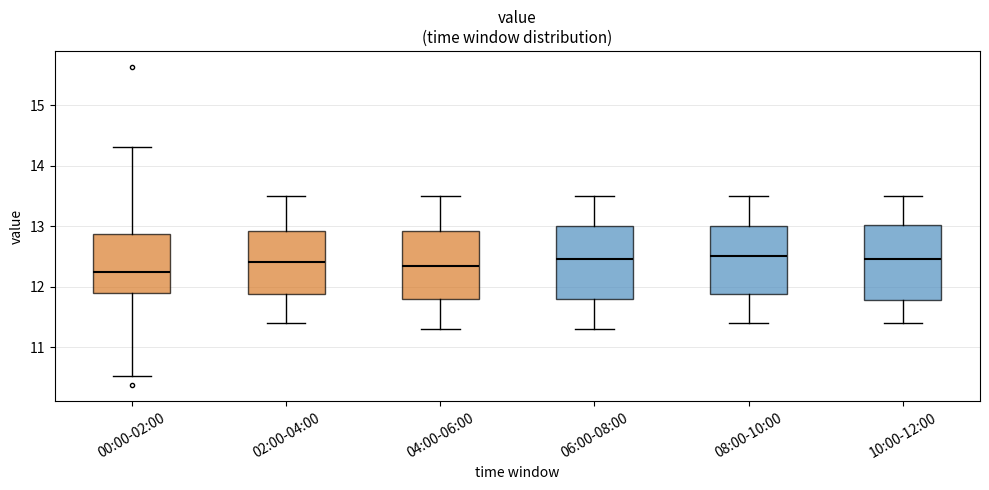

Reading left to right, transcribe this box plot: for each box, give where its median line is, the range the box spans, and where its two whiskers end, as read against the y-axis. The values are not printed on the chart, so give them approximately, as read against the axis.

00:00-02:00: median 12.3, box 11.9 to 12.9, whiskers 10.5 to 14.3
02:00-04:00: median 12.4, box 11.9 to 12.9, whiskers 11.4 to 13.5
04:00-06:00: median 12.4, box 11.8 to 12.9, whiskers 11.3 to 13.5
06:00-08:00: median 12.5, box 11.8 to 13.0, whiskers 11.3 to 13.5
08:00-10:00: median 12.5, box 11.9 to 13.0, whiskers 11.4 to 13.5
10:00-12:00: median 12.5, box 11.8 to 13.0, whiskers 11.4 to 13.5